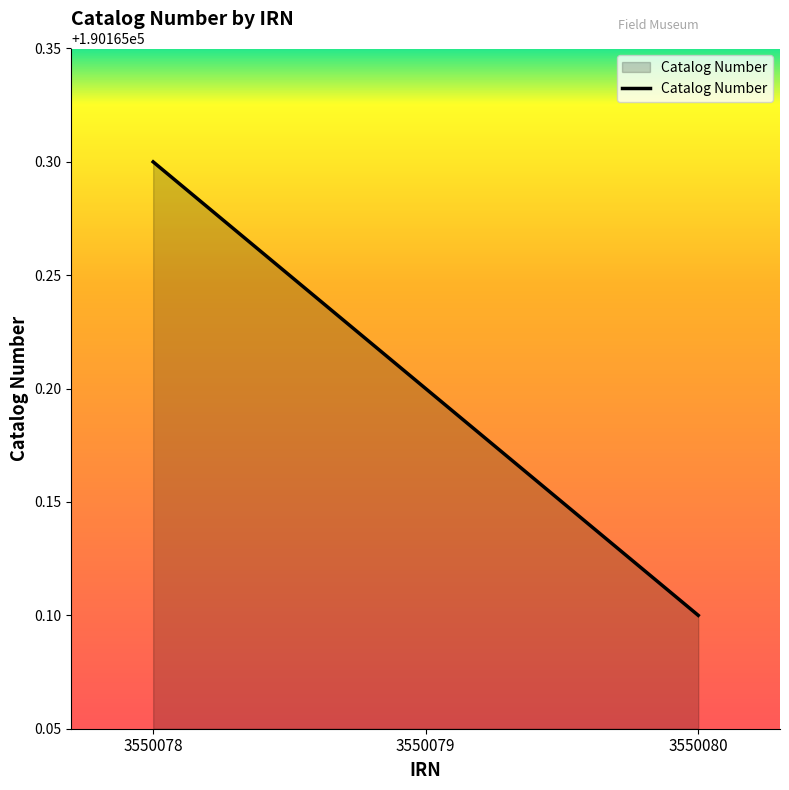

List the labels in order of value, smallest first.

3550080, 3550079, 3550078